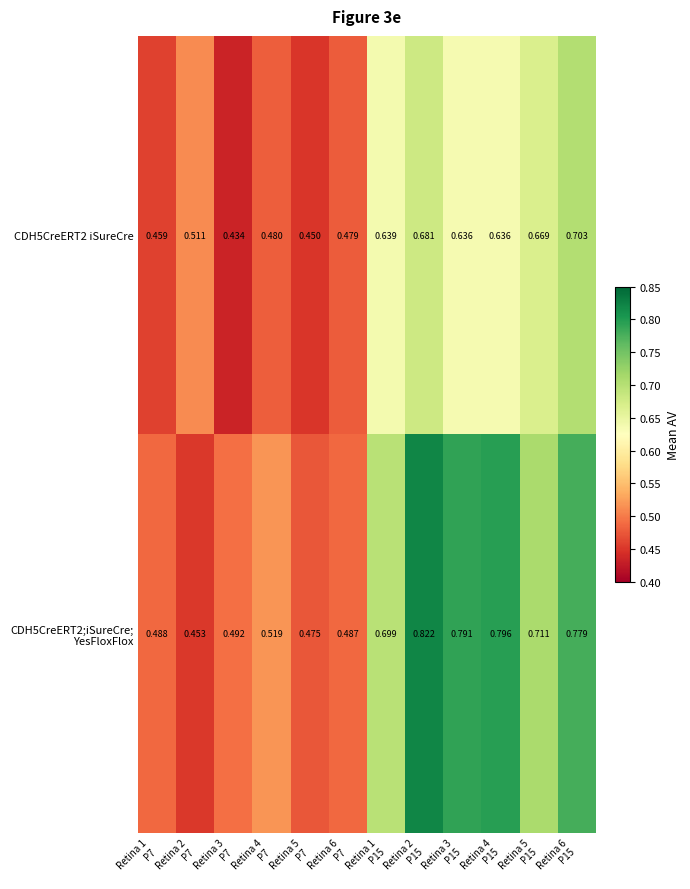

How many categories are shown in the chart?

12